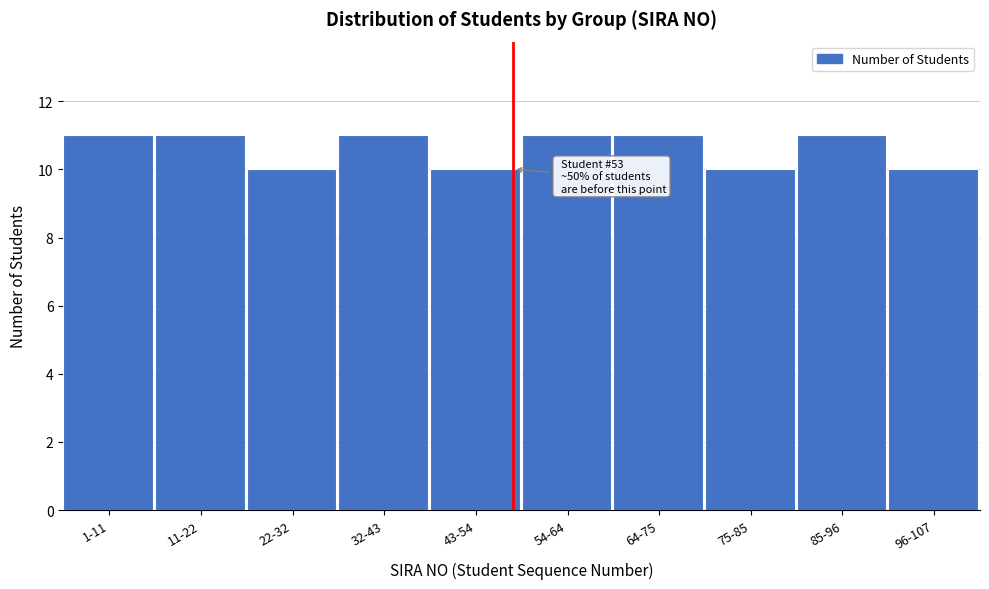

Reading right to left, what are all the values shown in this chart?

10	11	10	11	11	10	11	10	11	11